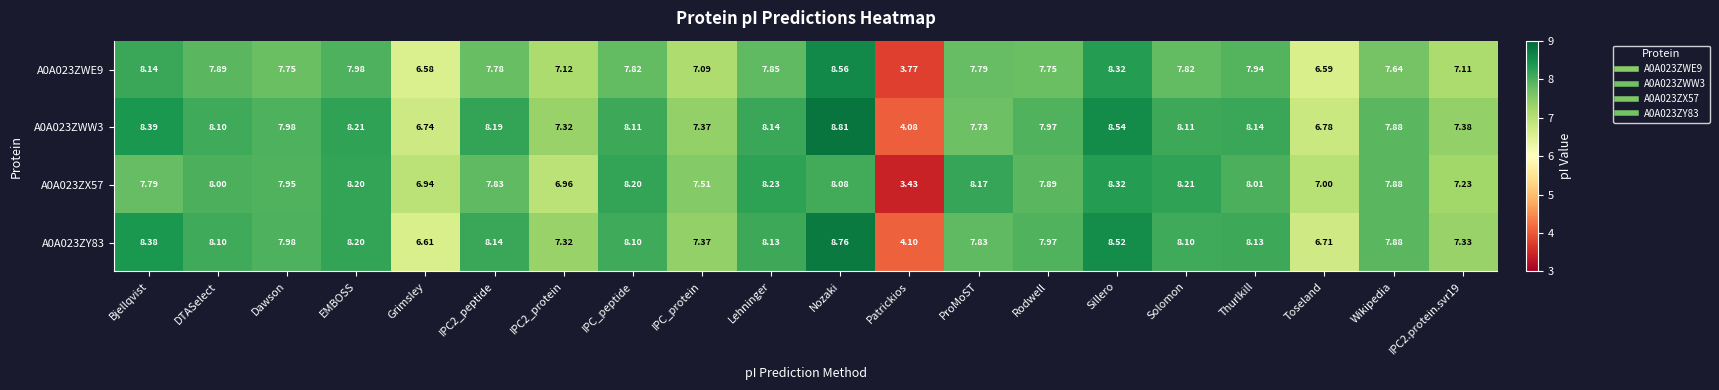

Which label corresponds to the largest value in the chart?

Nozaki